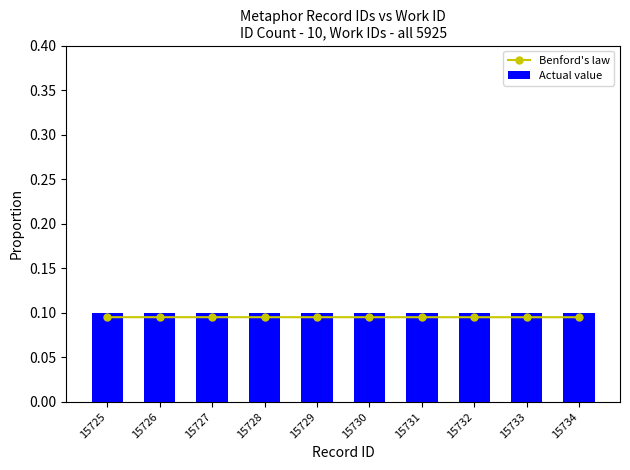

The value of Benford's law at 15731 is 0.0. True or false?

False